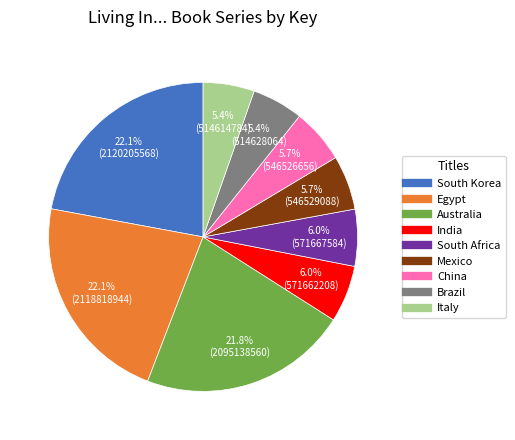

Does any single category account for the majority?

No